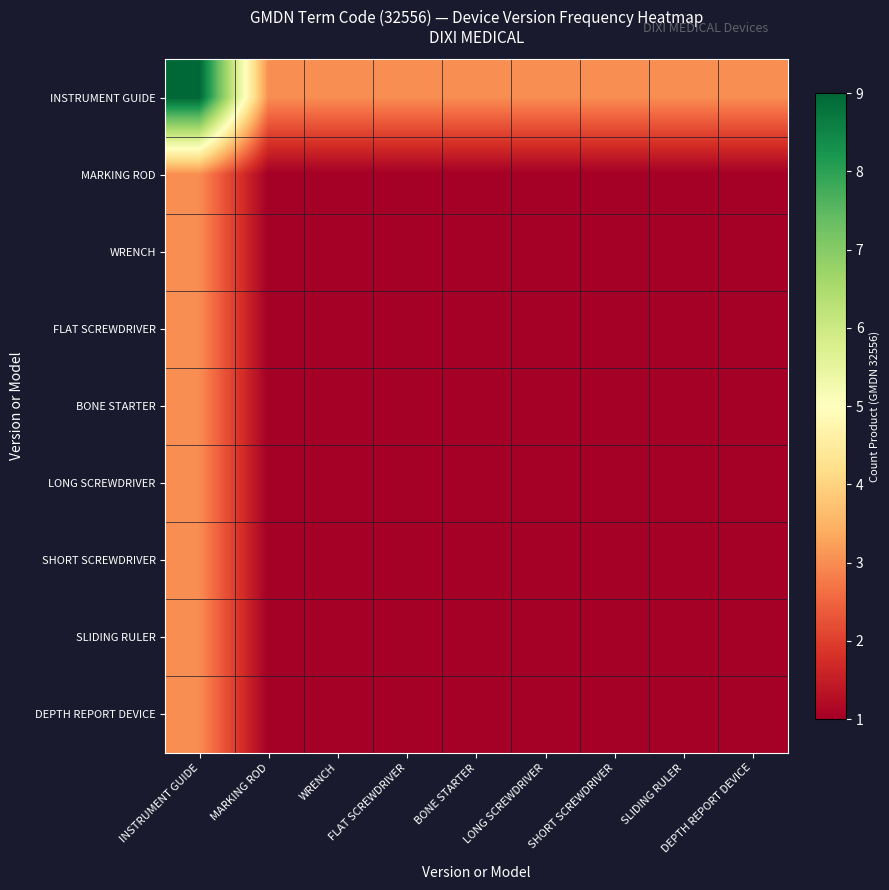

How many series are shown in this chart?

9